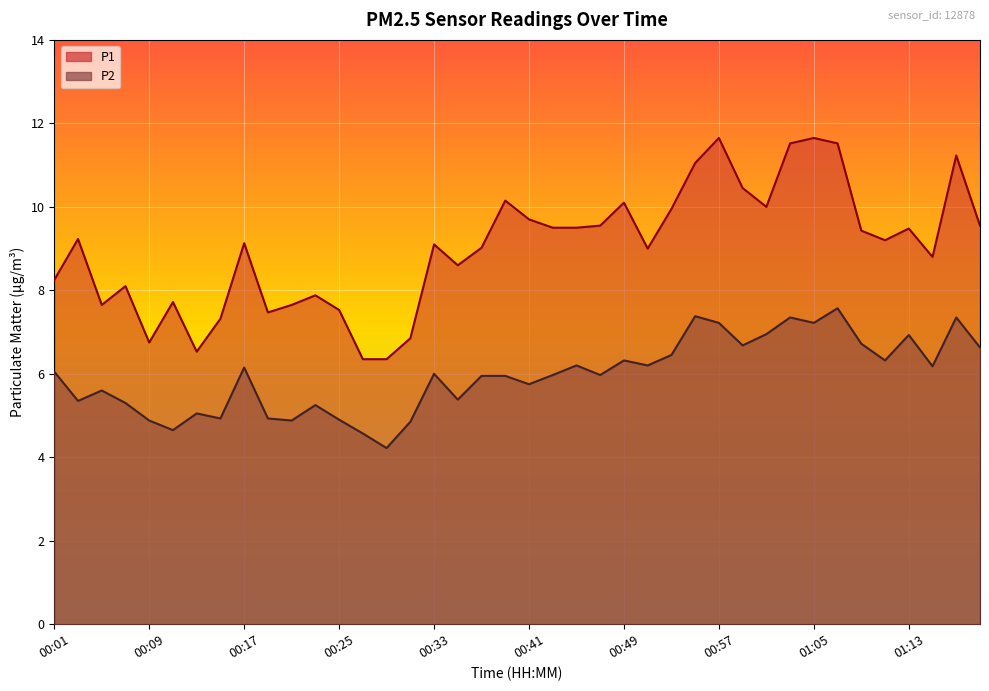

At which label does P2 reach its minimum?

00:29